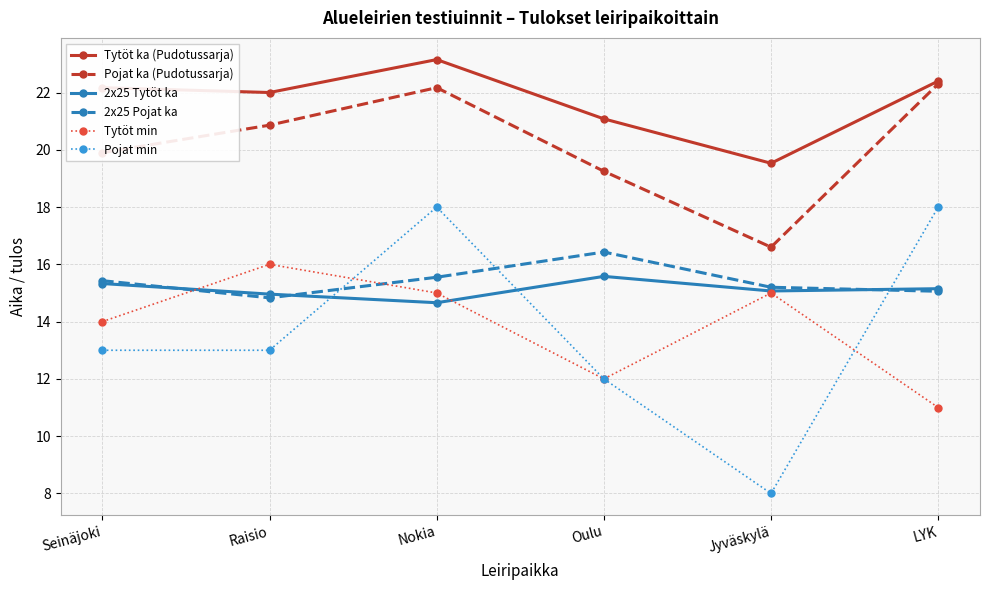

True or false: Pojat min has a value of 18.0 at Nokia.

True